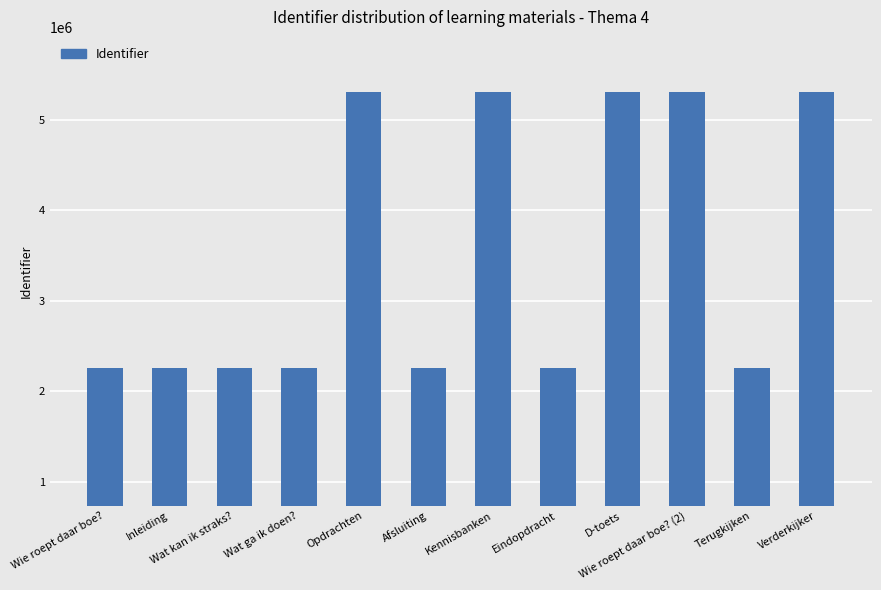

What is the label of the 1st bar from the right?

Verderkijker